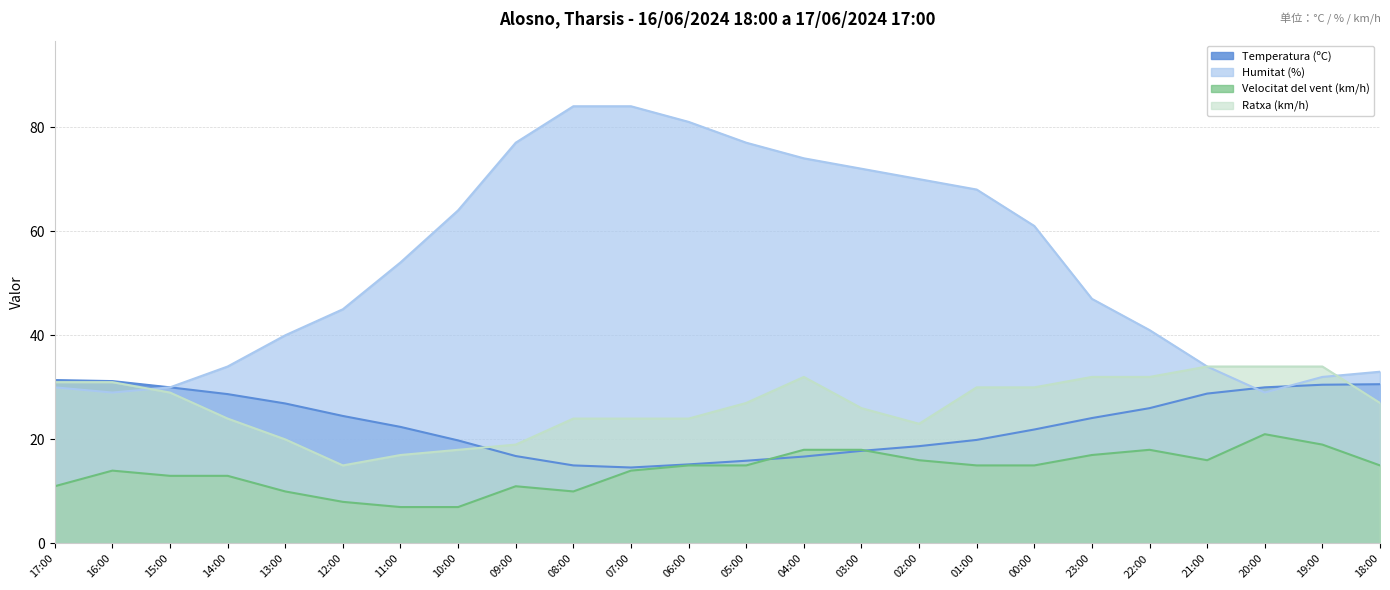

What are all the series names shown in the legend?

Temperatura (ºC), Humitat (%), Velocitat del vent (km/h), Ratxa (km/h)